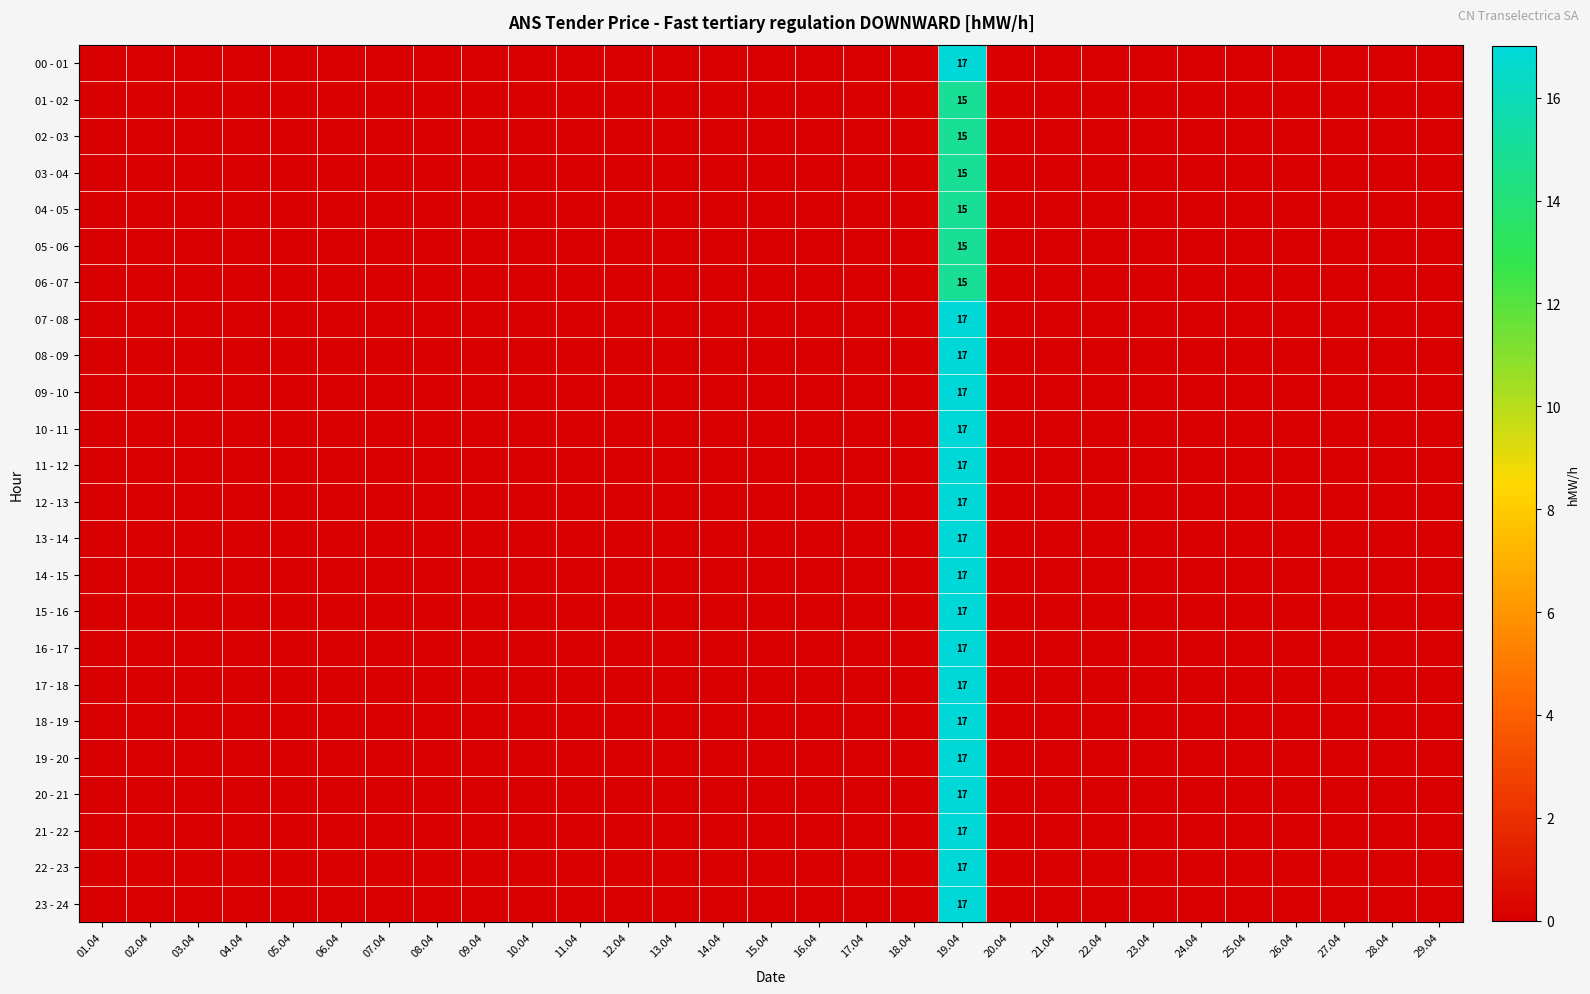

Which has a higher value, 18.04 or 09.04?

18.04